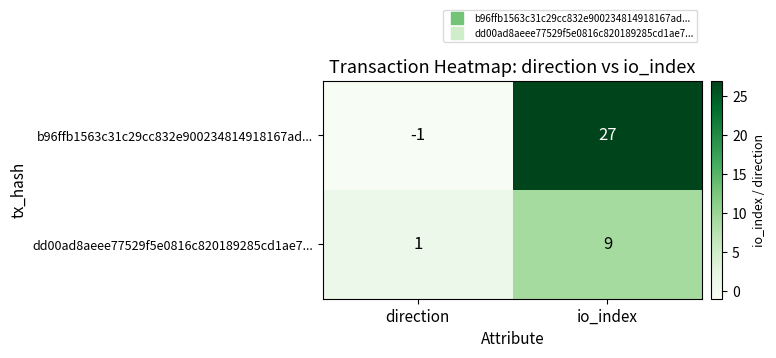

What is the total value across all series at io_index?

36